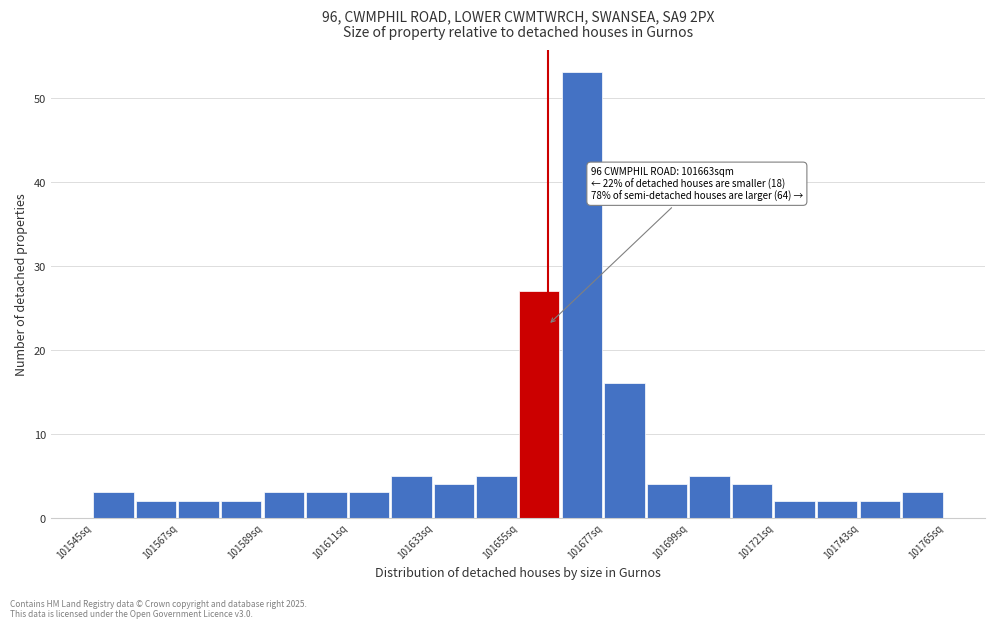

Around what value on the x-axis is the tallest bar? Give the approximate position of its centre, as read against the axis.

101670